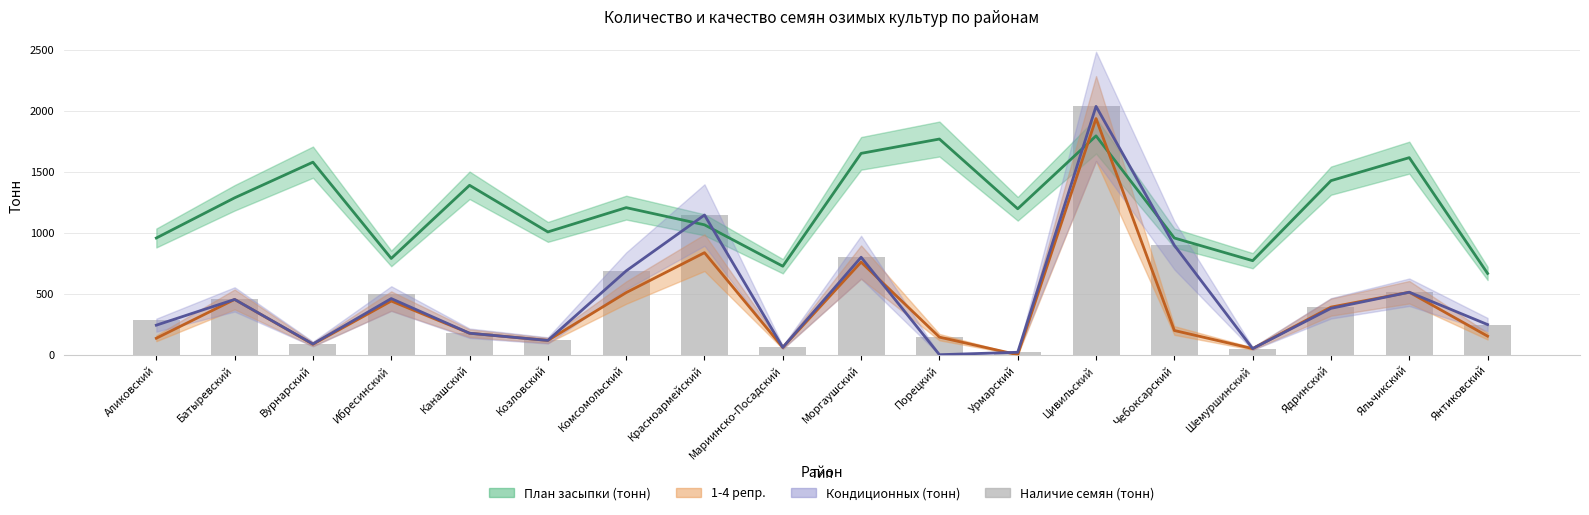

What is the maximum value shown in the chart?

2035.4